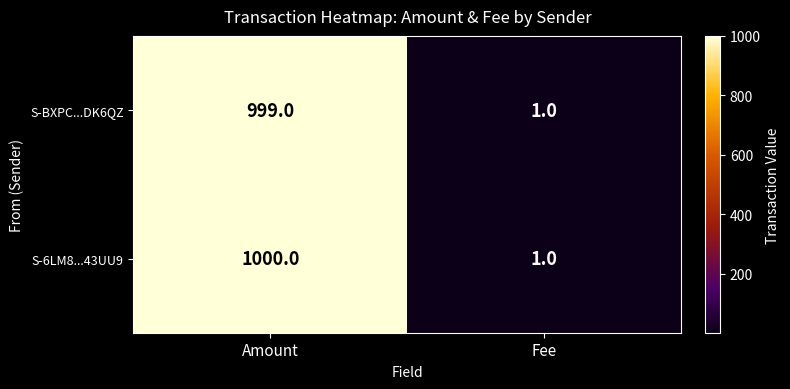

Which series has the largest range (max minus min)?

S-6LM8...43UU9